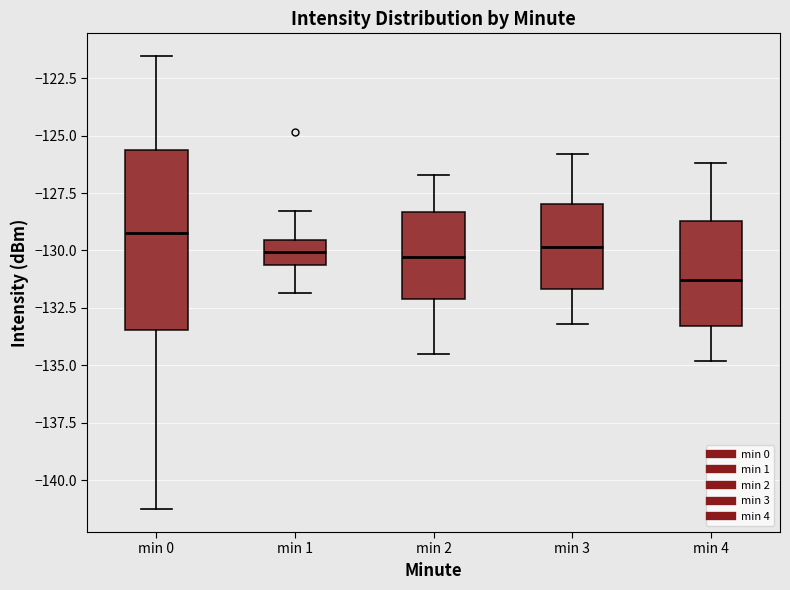

Which box's median line is the highest?

min 0